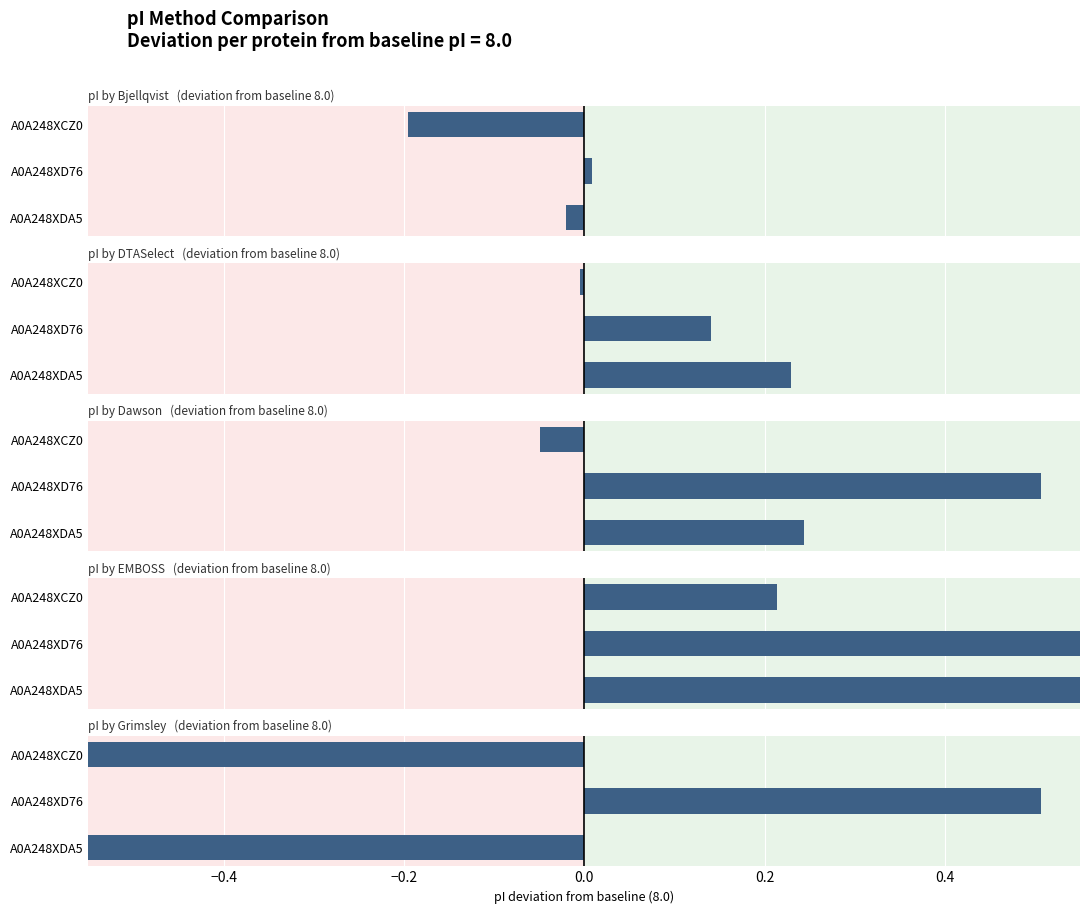

Which category has the lowest value across all series?

A0A248XCZ0